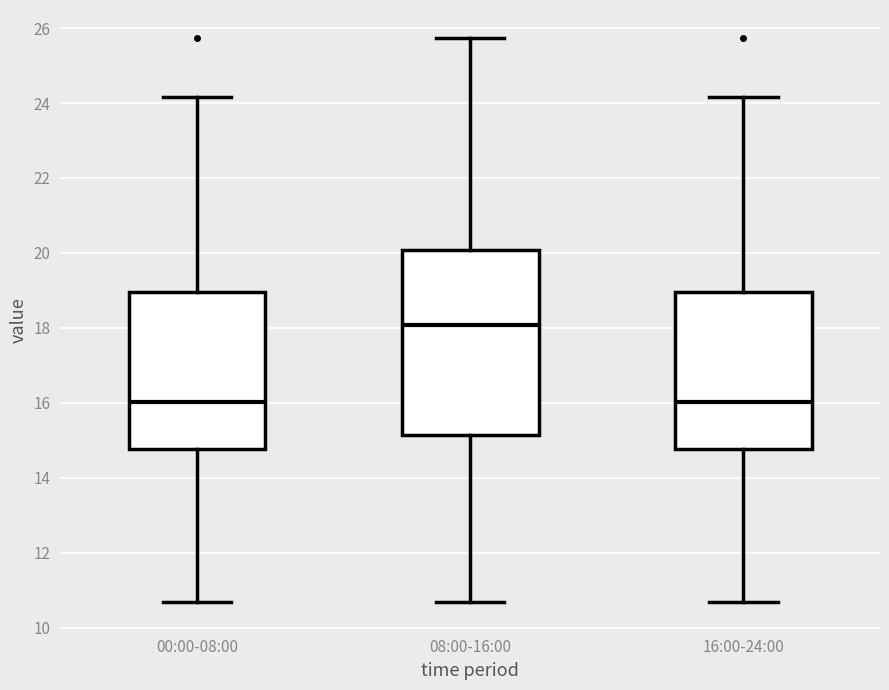

Reading left to right, transcribe this box plot: for each box, give where its median line is, the range the box spans, and where its two whiskers end, as read against the y-axis. The values are not printed on the chart, so give them approximately, as read against the axis.

00:00-08:00: median 16.0, box 14.8 to 19.0, whiskers 10.8 to 24.2
08:00-16:00: median 18.0, box 15.2 to 20.0, whiskers 10.8 to 25.8
16:00-24:00: median 16.0, box 14.8 to 19.0, whiskers 10.8 to 24.2